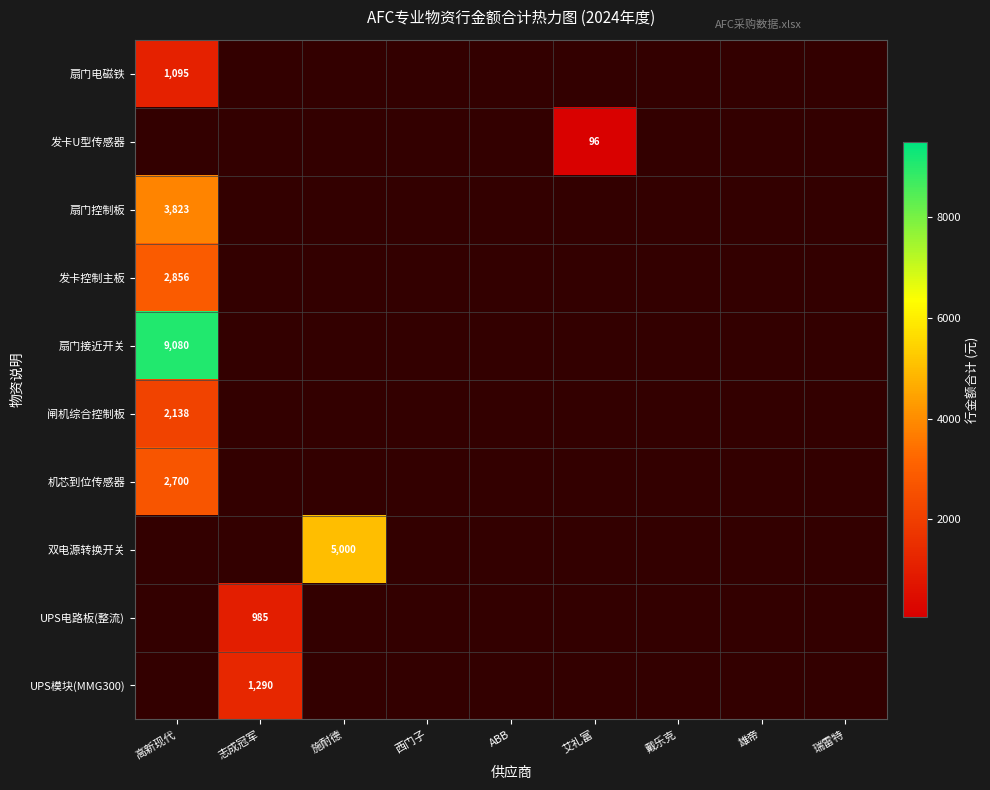

Which category has the lowest value across all series?

艾礼富